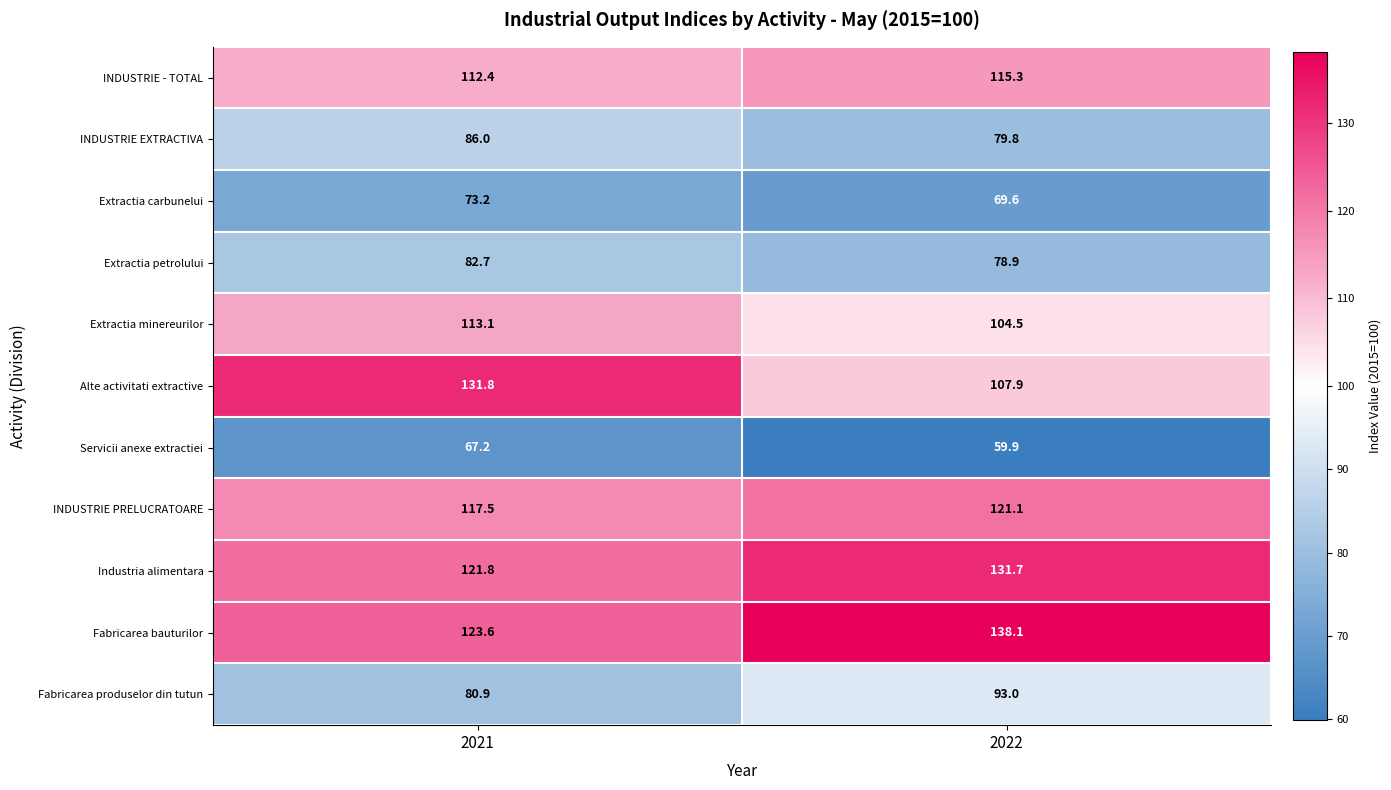

Rank the series by their maximum value, from highest to lowest.

Fabricarea bauturilor, Alte activitati extractive, Industria alimentara, INDUSTRIE PRELUCRATOARE, INDUSTRIE - TOTAL, Extractia minereurilor, Fabricarea produselor din tutun, INDUSTRIE EXTRACTIVA, Extractia petrolului, Extractia carbunelui, Servicii anexe extractiei